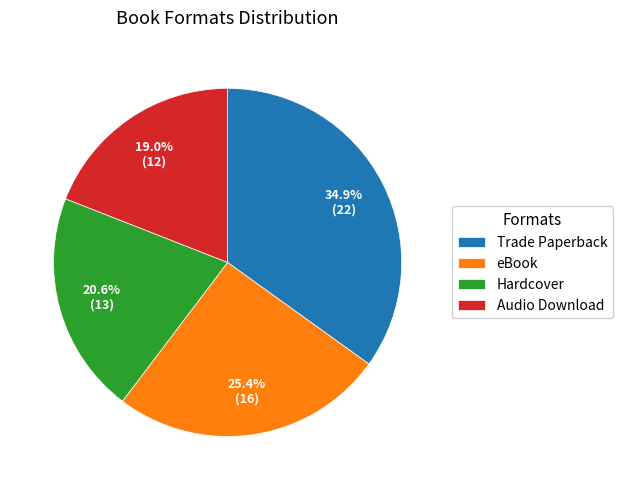

What percentage is the eBook slice, to the nearest percent?

25%